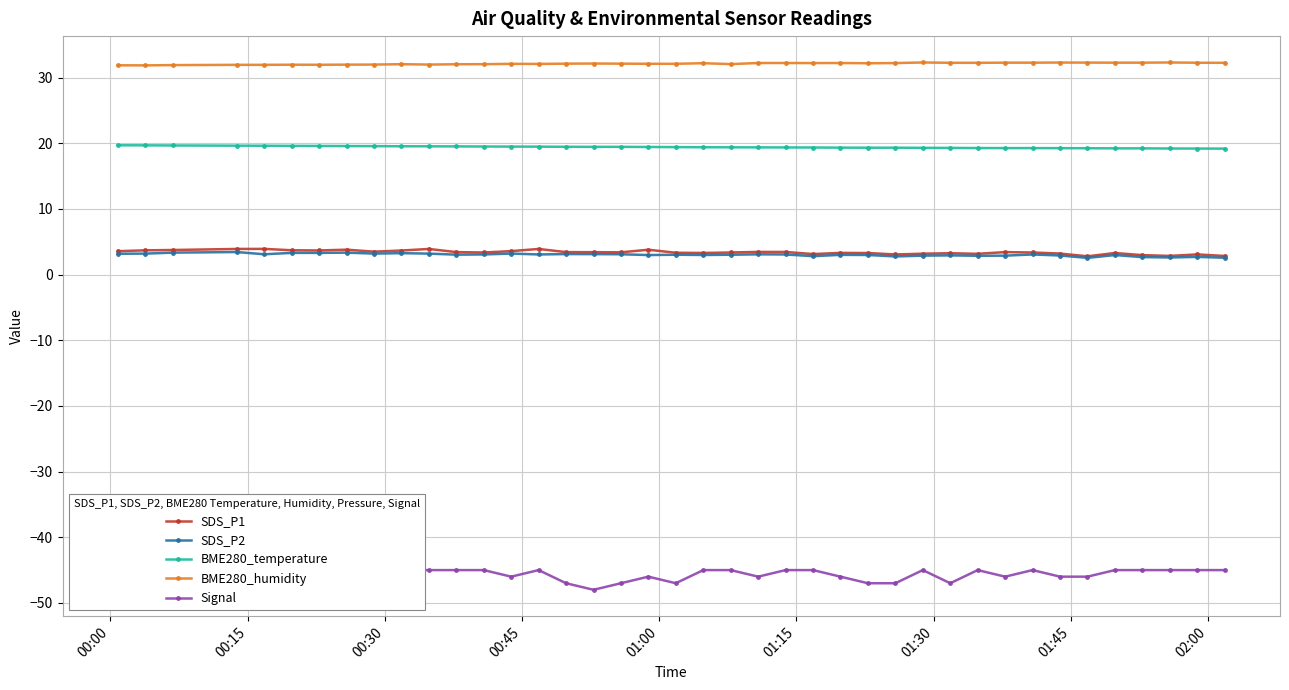

What is the maximum value shown in the chart?

32.3